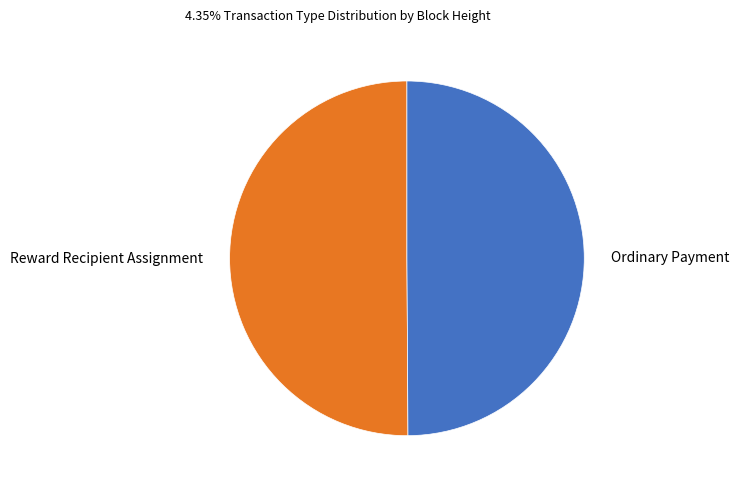

True or false: Ordinary Payment accounts for 50% of the total.

True